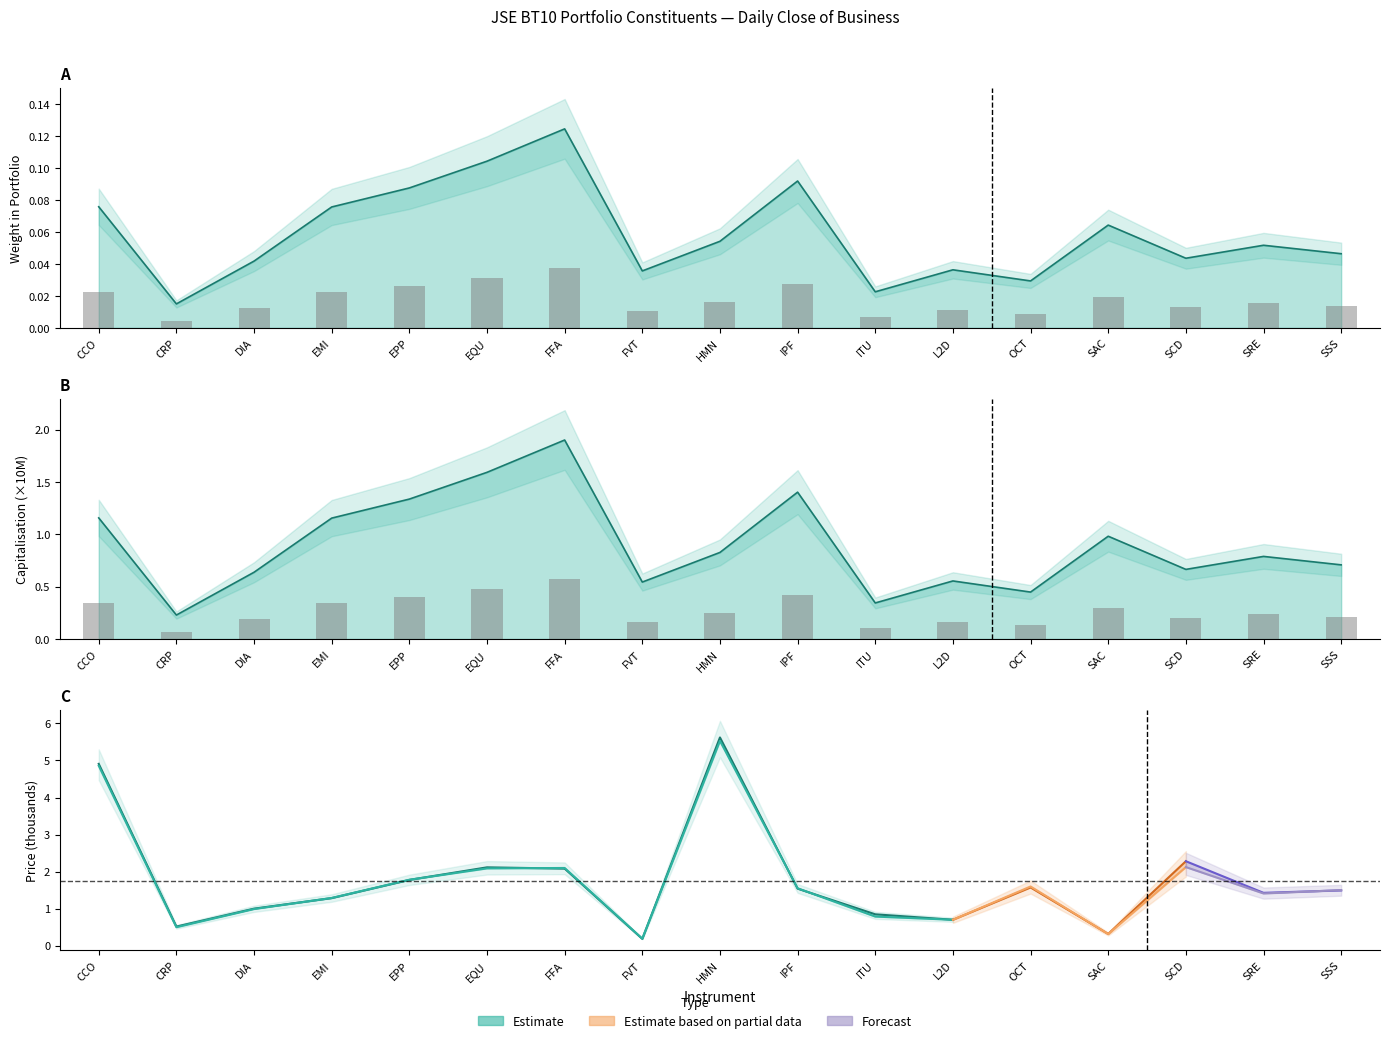

What position from the right is CRP?

16